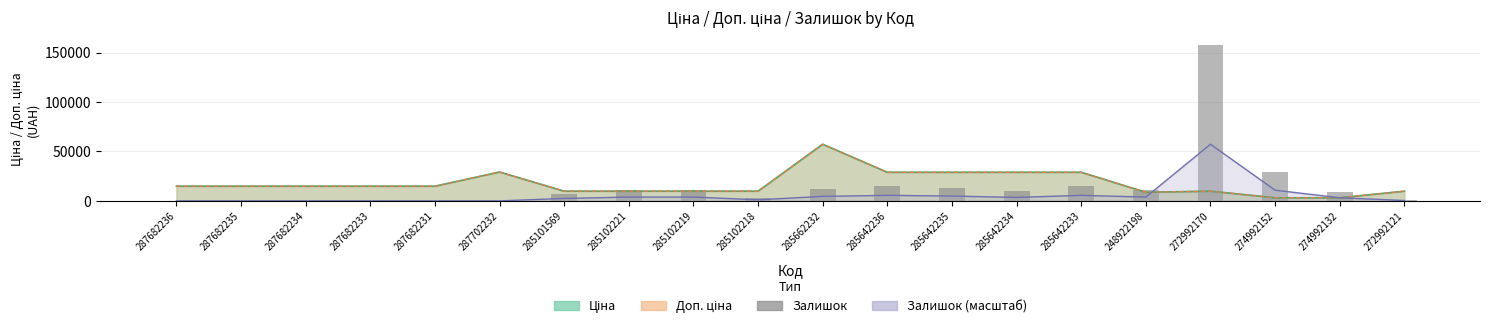

Does the chart contain any negative values?

No